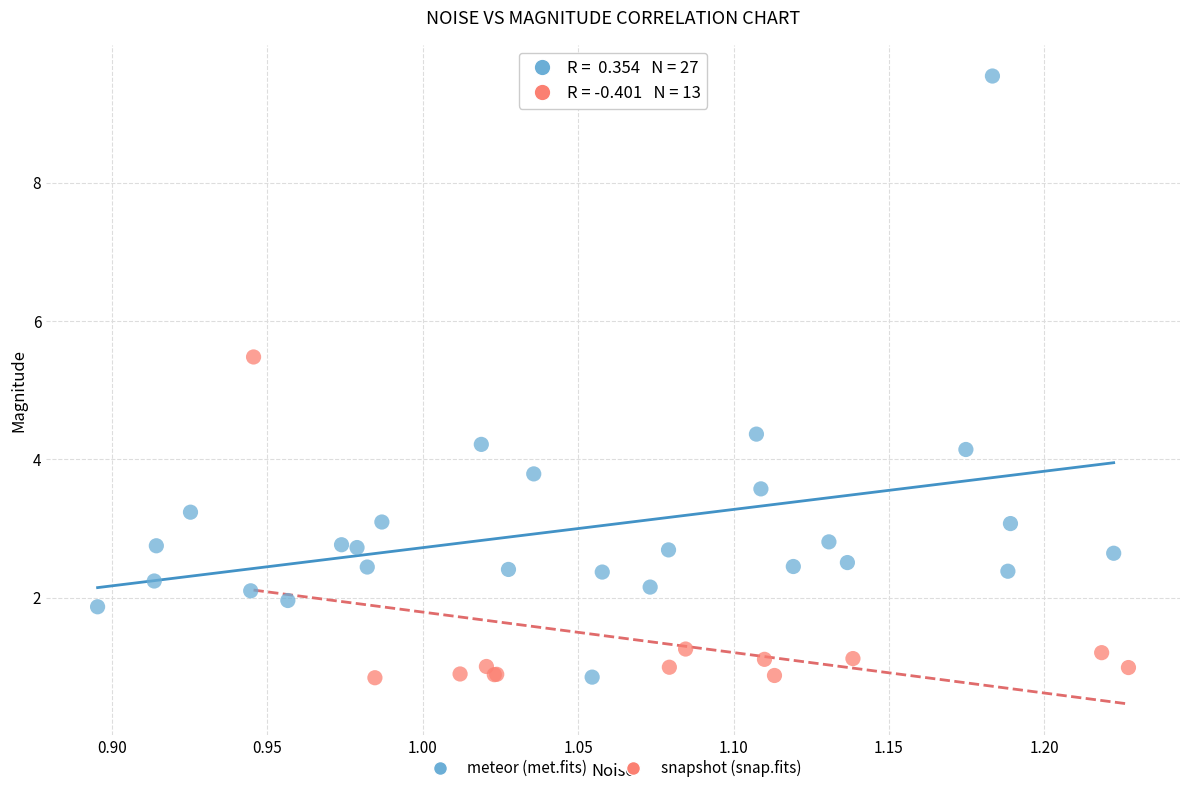

What are all the series names shown in the legend?

meteor (met.fits), snapshot (snap.fits)